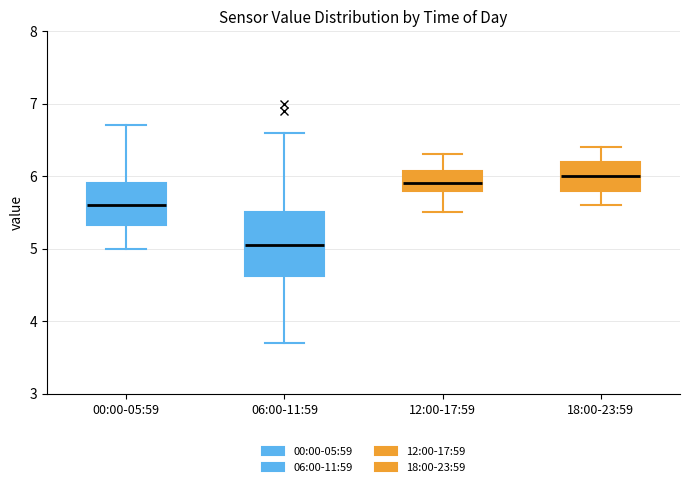

Reading left to right, transcribe this box plot: for each box, give where its median line is, the range the box spans, and where its two whiskers end, as read against the y-axis. The values are not printed on the chart, so give them approximately, as read against the axis.

00:00-05:59: median 5.6, box 5.3 to 5.9, whiskers 5.0 to 6.7
06:00-11:59: median 5.1, box 4.6 to 5.5, whiskers 3.7 to 6.6
12:00-17:59: median 5.9, box 5.8 to 6.1, whiskers 5.5 to 6.3
18:00-23:59: median 6.0, box 5.8 to 6.2, whiskers 5.6 to 6.4